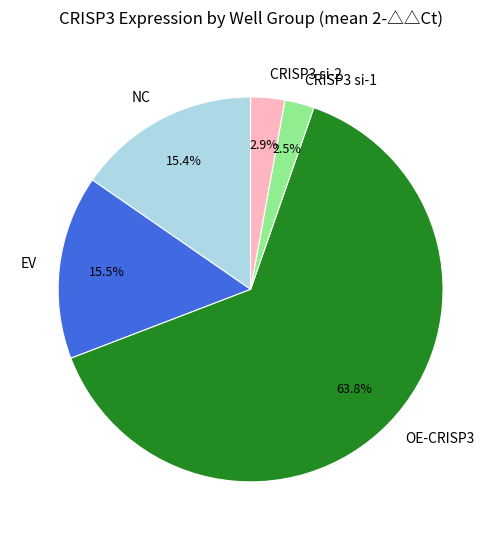

To the nearest percent, what is the combined percentage of CRISP3 si-2 and OE-CRISP3?

67%